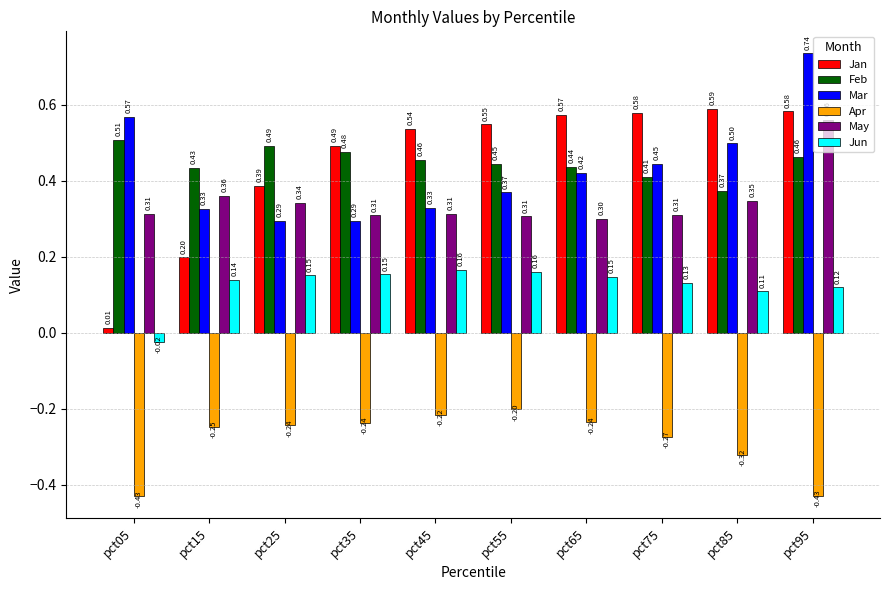

At how many categories does at least one series exceed 0?

10